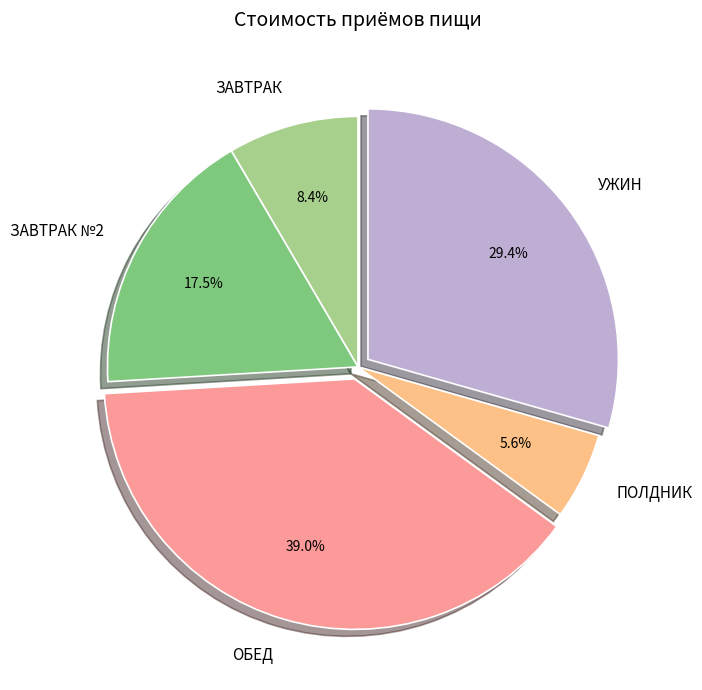

How many slices are in this pie chart?

5